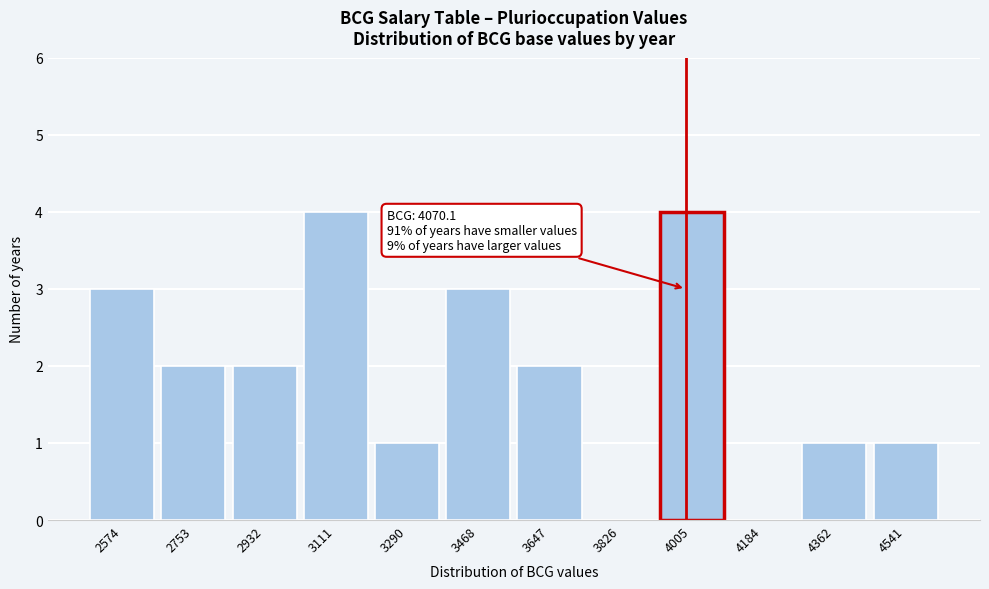

Reading left to right, transcribe all the data shown in this chart.

2574=3	2753=2	2932=2	3111=4	3290=1	3468=3	3647=2	3826=0	4005=4	4184=0	4362=1	4541=1